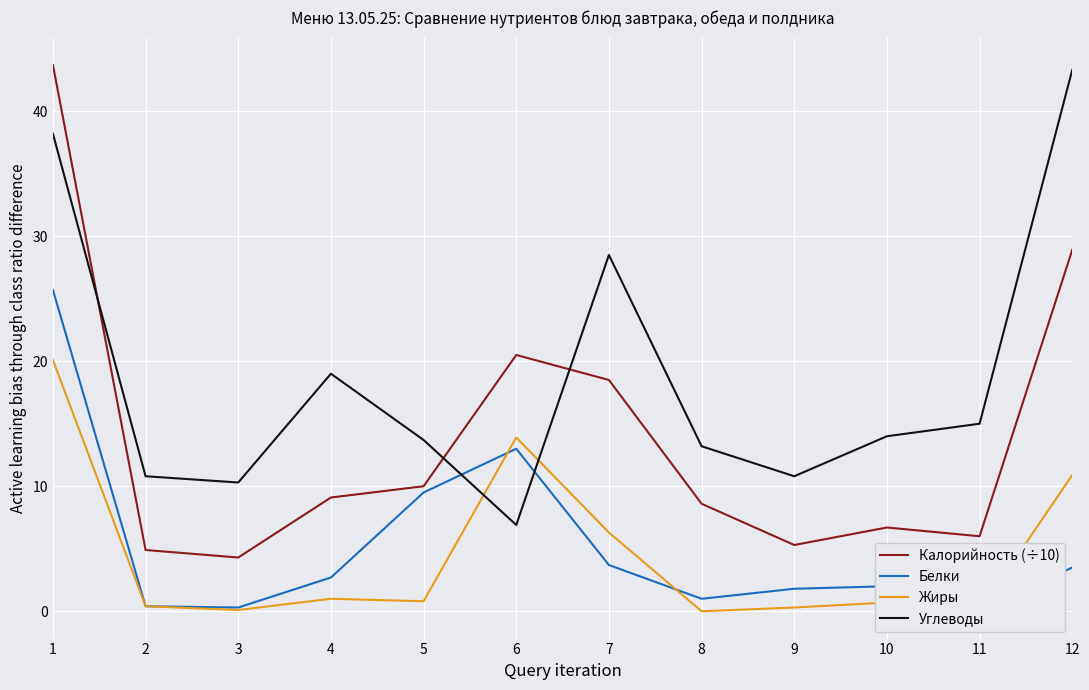

True or false: Белки has more than 0 interior local peaks.

True